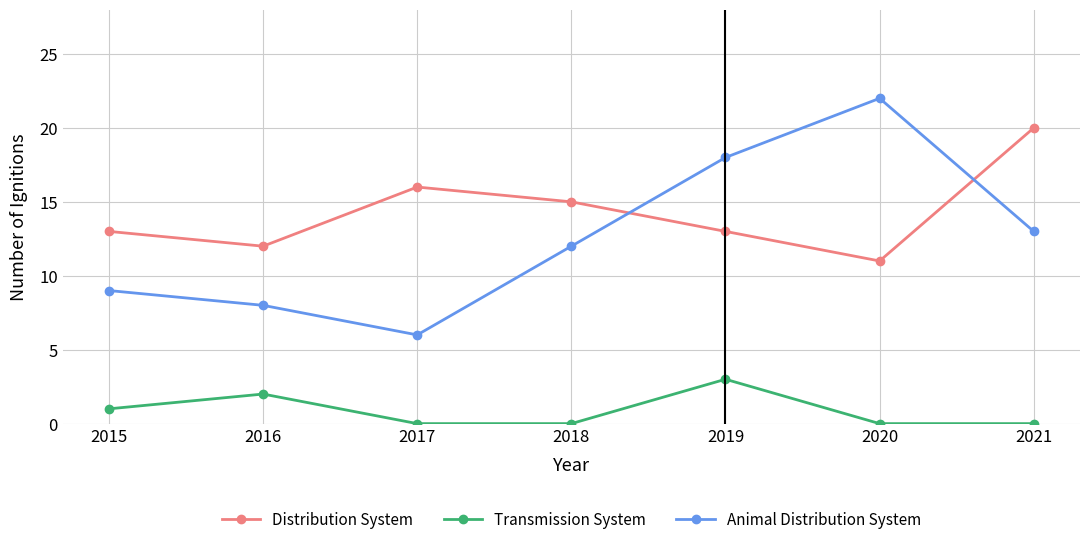

What is the value of the Animal Distribution System point at the 2nd from the left?

8